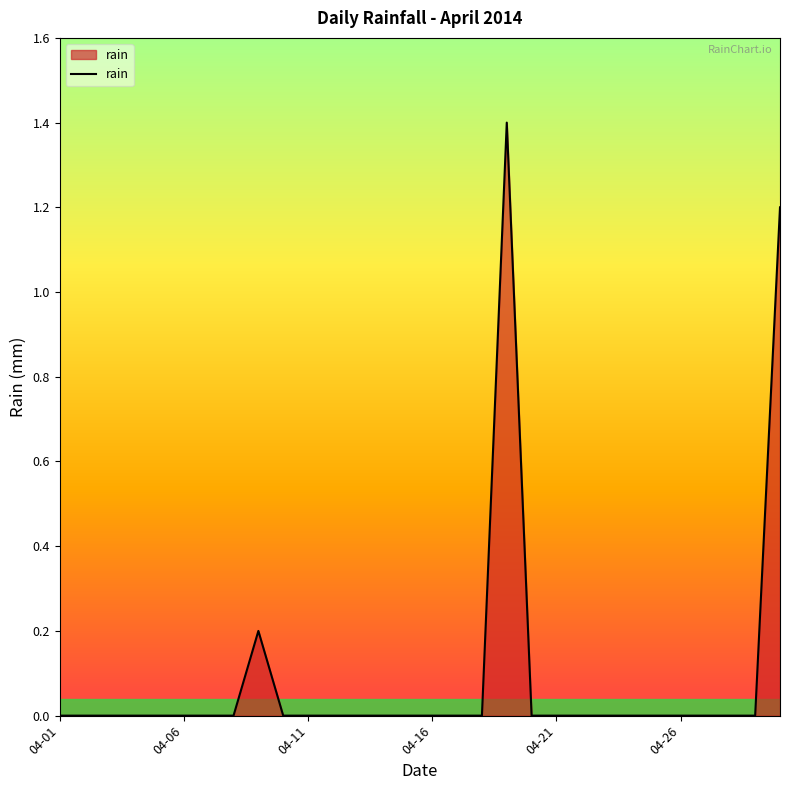

What is the difference between the maximum and minimum values?

1.4